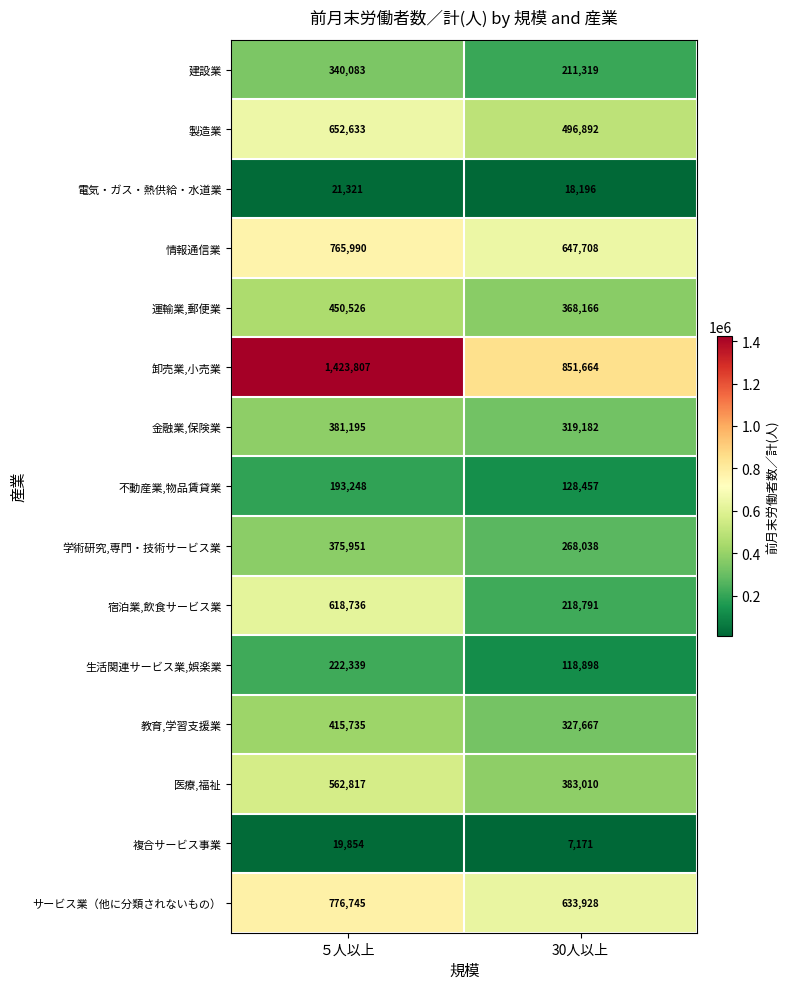

What is the approximate value of 医療,福祉 at 30人以上?

383010